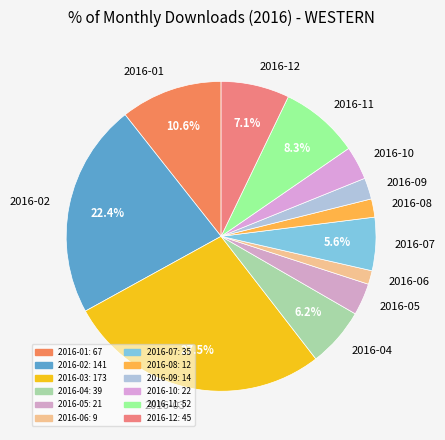

What percentage is the 2016-05 slice, to the nearest percent?

3%